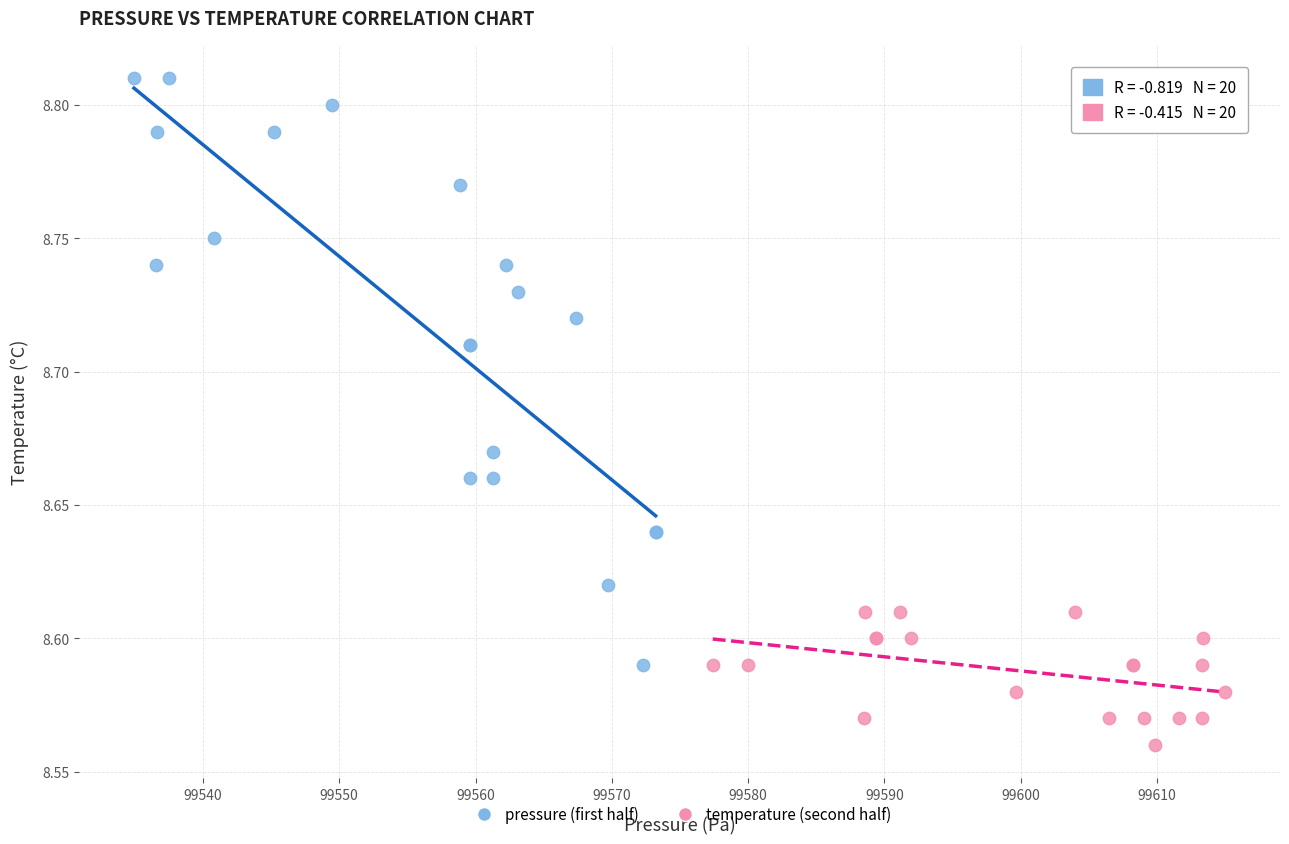

Which series contains the lowest Y value?

temperature (second half)